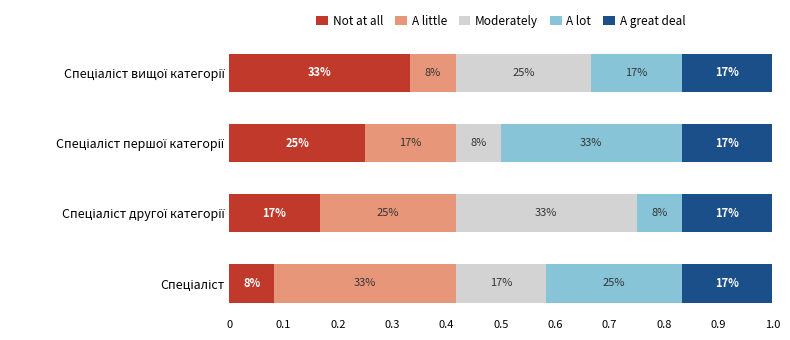

What are all the series names shown in the legend?

Not at all, A little, Moderately, A lot, A great deal